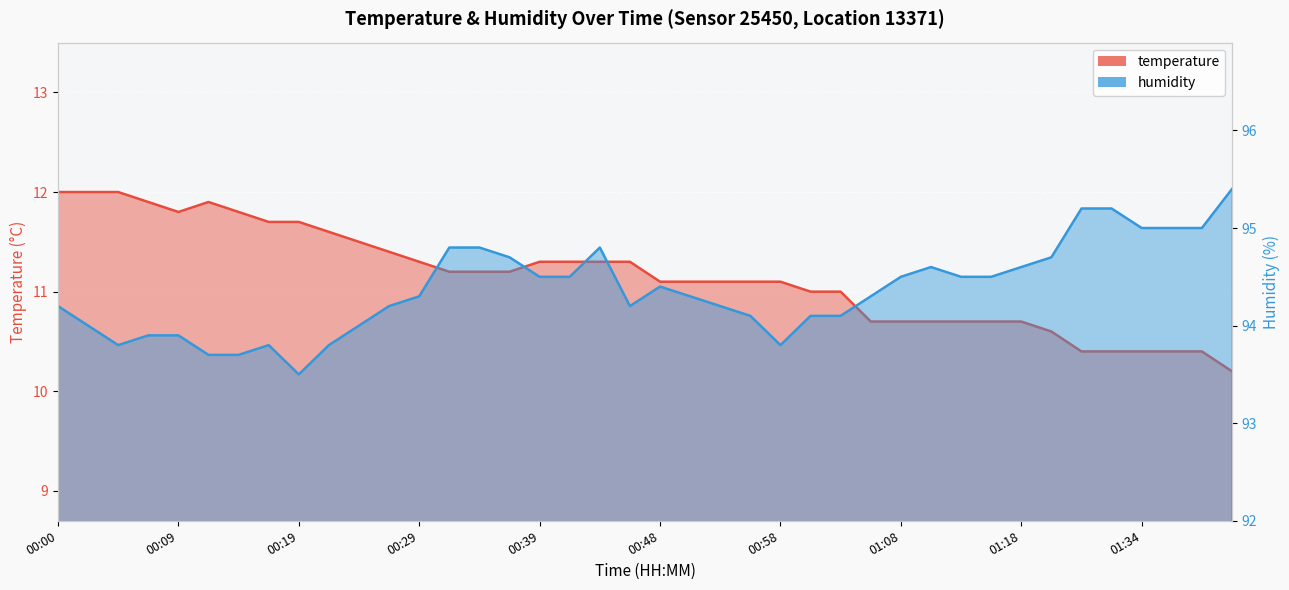

The temperature series shows 12.0 at 00:02. True or false?

True